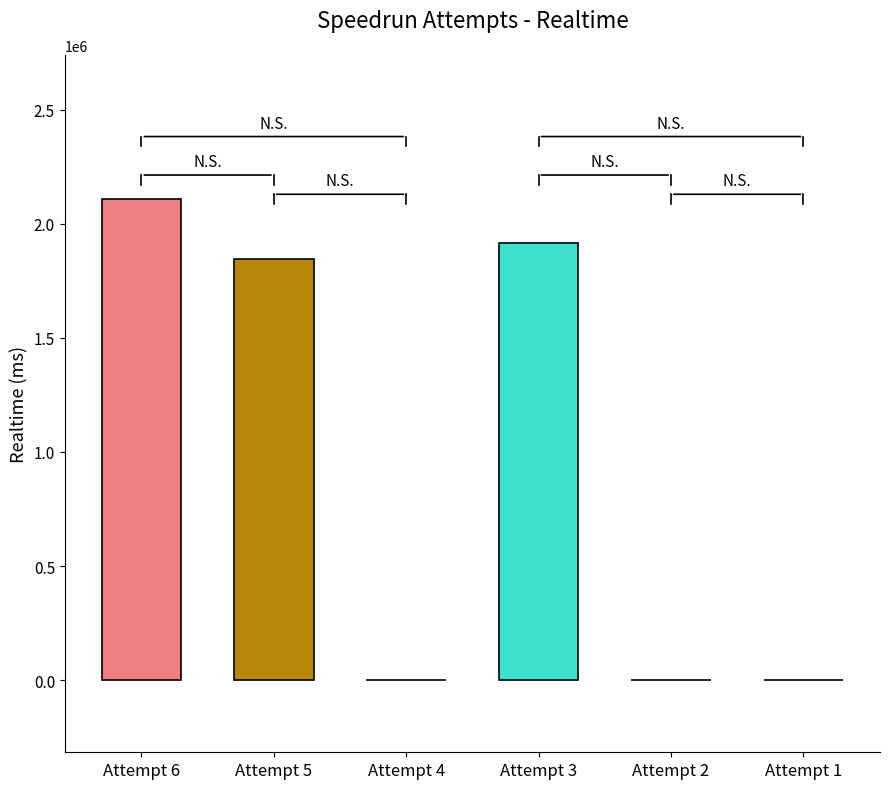

Which label corresponds to the largest value in the chart?

Attempt 6